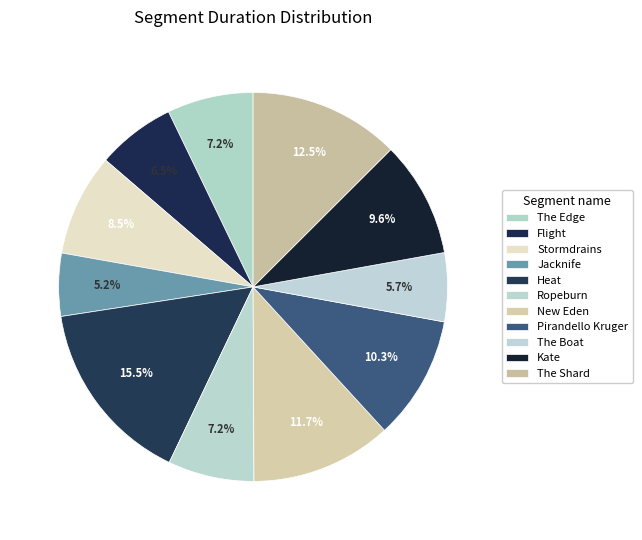

Count the number of slices in the pie.

11